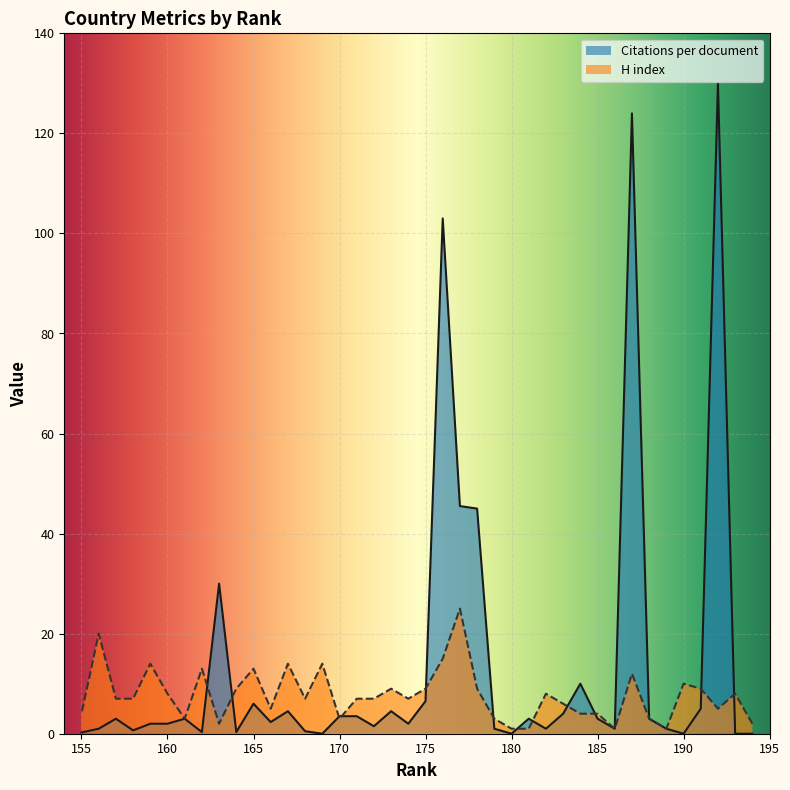

How many data points in H index are above 7?

18